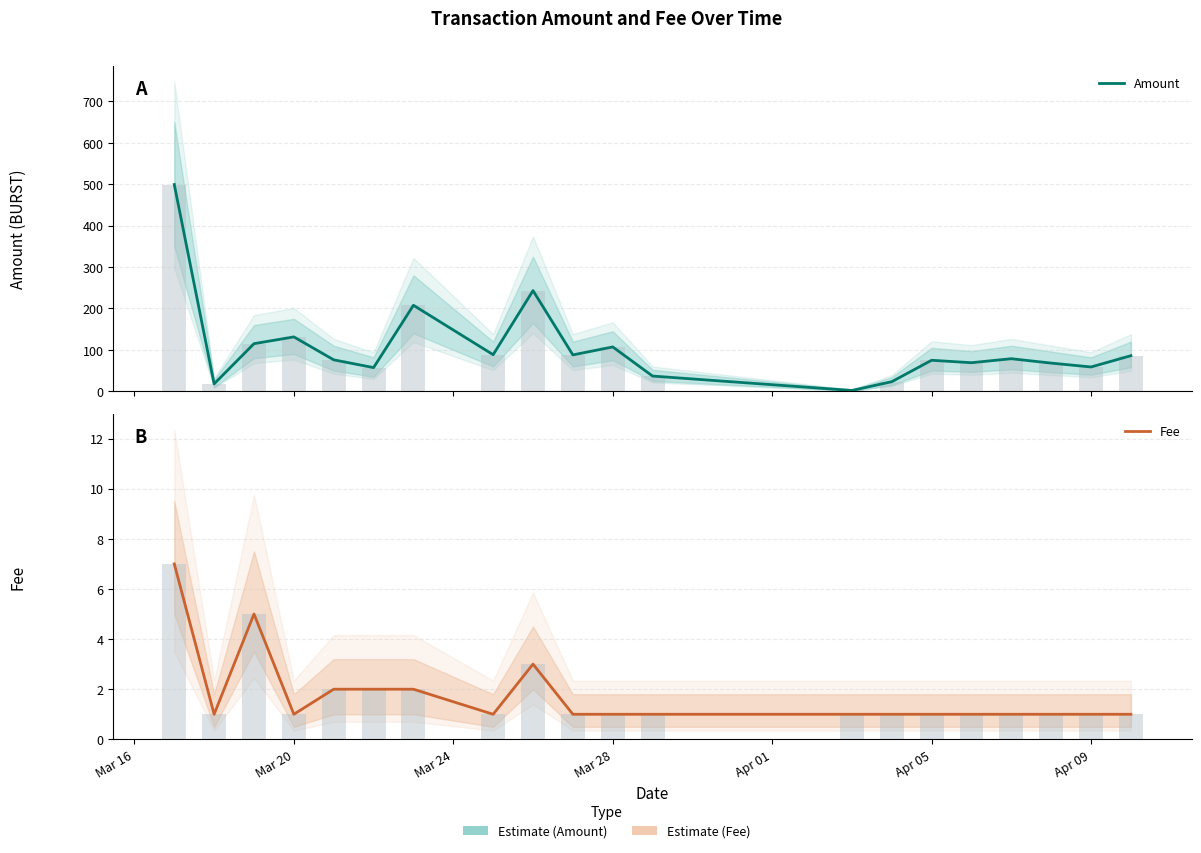

What is the difference between the second highest and second lowest values in the Fee series?

4.0